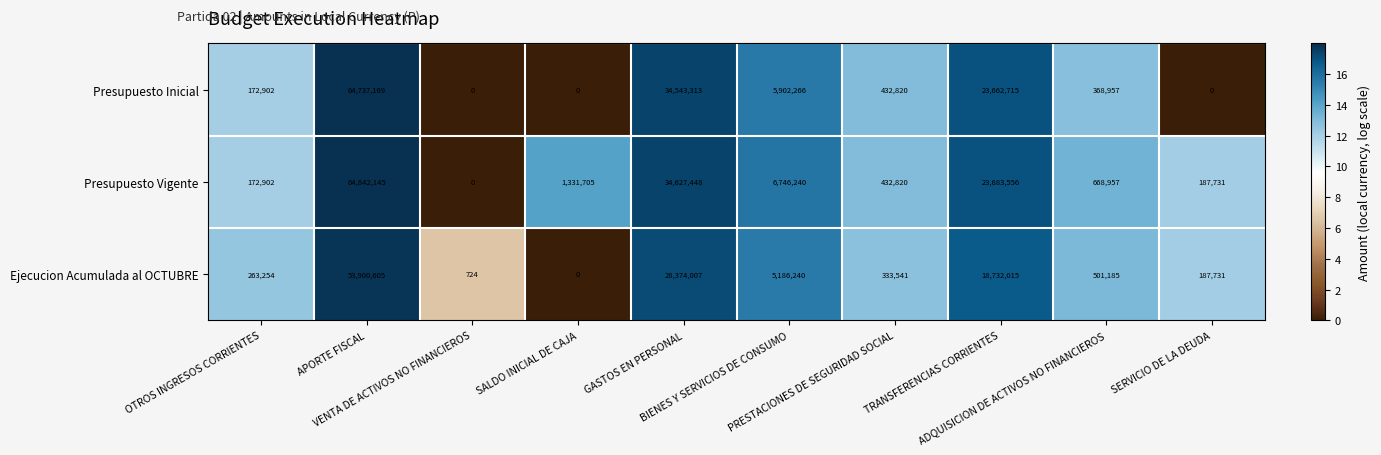

How many positive values does the Presupuesto Vigente series have?

9